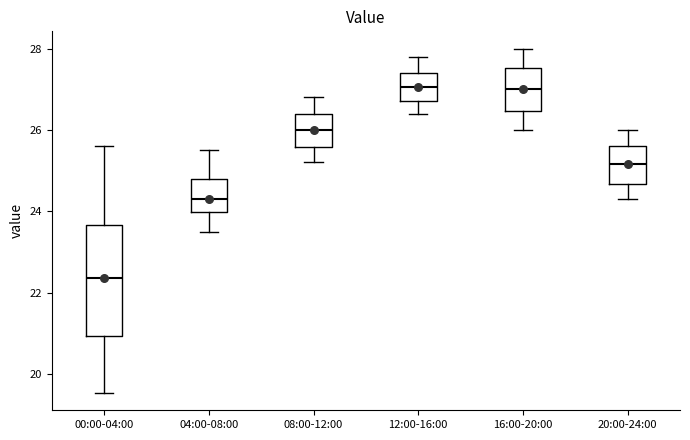

Reading left to right, read every box against the y-axis: the position of its median line, the range the box covers, and the ends of its whiskers. The values are not printed on the chart, so give them approximately, as read against the axis.

00:00-04:00: median 22.4, box 21.0 to 23.6, whiskers 19.6 to 25.6
04:00-08:00: median 24.4, box 24.0 to 24.8, whiskers 23.6 to 25.6
08:00-12:00: median 26.0, box 25.6 to 26.4, whiskers 25.2 to 26.8
12:00-16:00: median 27.0, box 26.8 to 27.4, whiskers 26.4 to 27.8
16:00-20:00: median 27.0, box 26.4 to 27.6, whiskers 26.0 to 28.0
20:00-24:00: median 25.2, box 24.6 to 25.6, whiskers 24.4 to 26.0